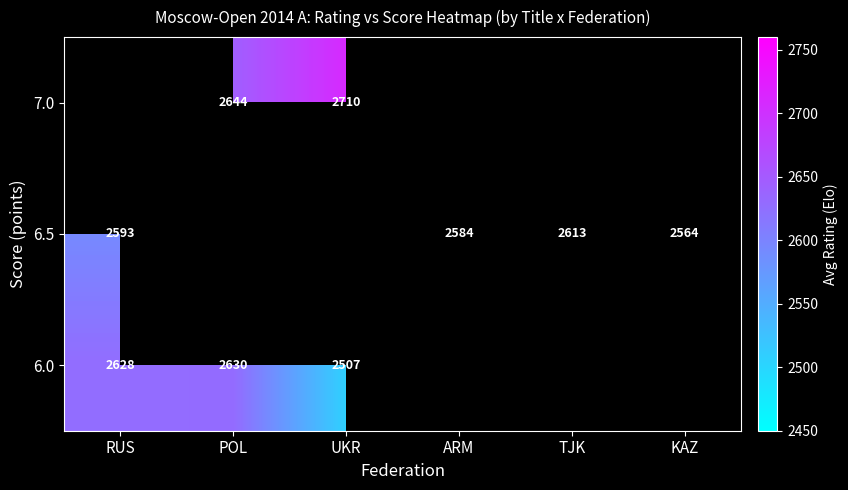

The value of 7.0 at POL is 3649.6. True or false?

False